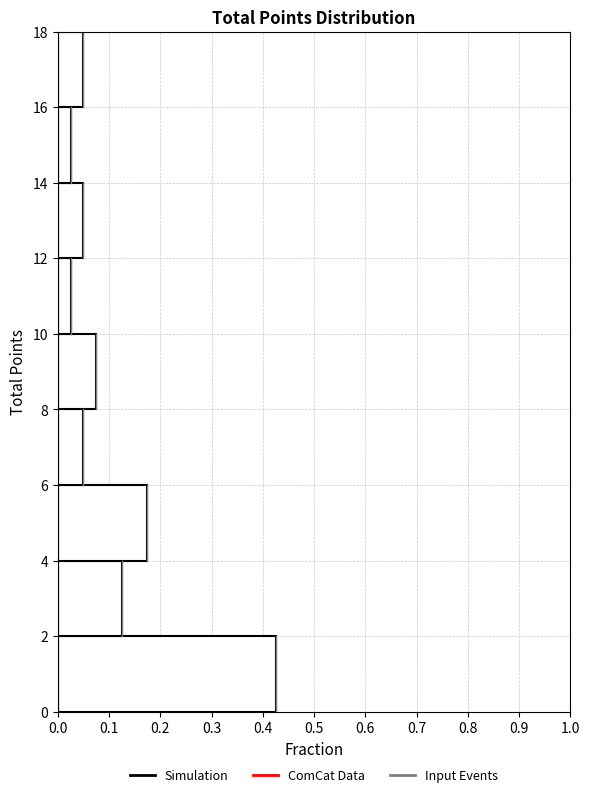

Which range on the y-axis has the longest bar?

0 to 2